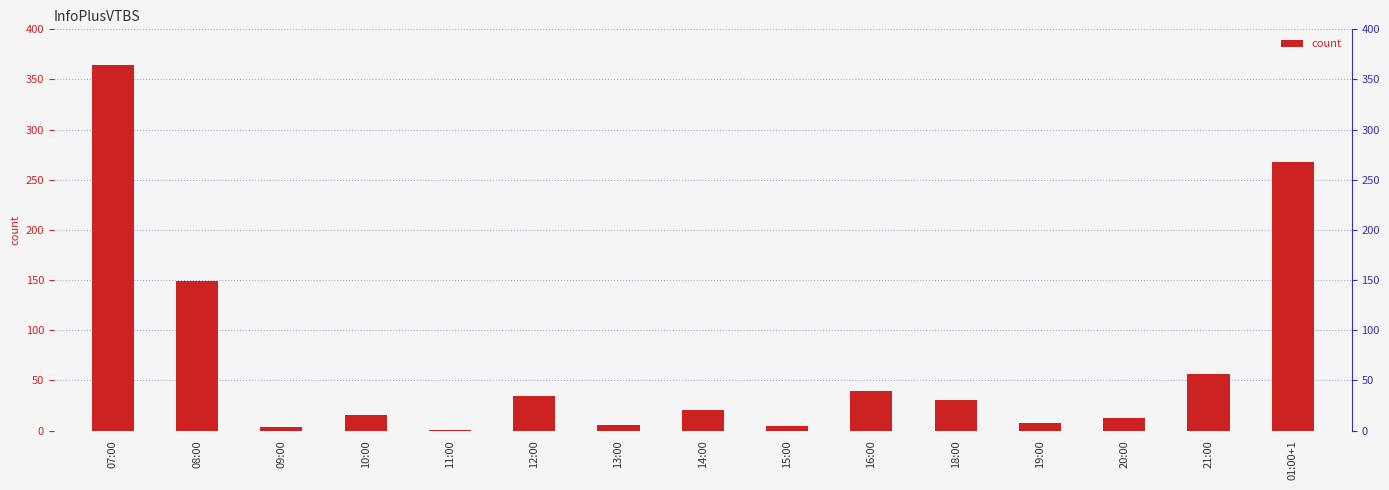

Where is the data nearest to the value 182?

08:00